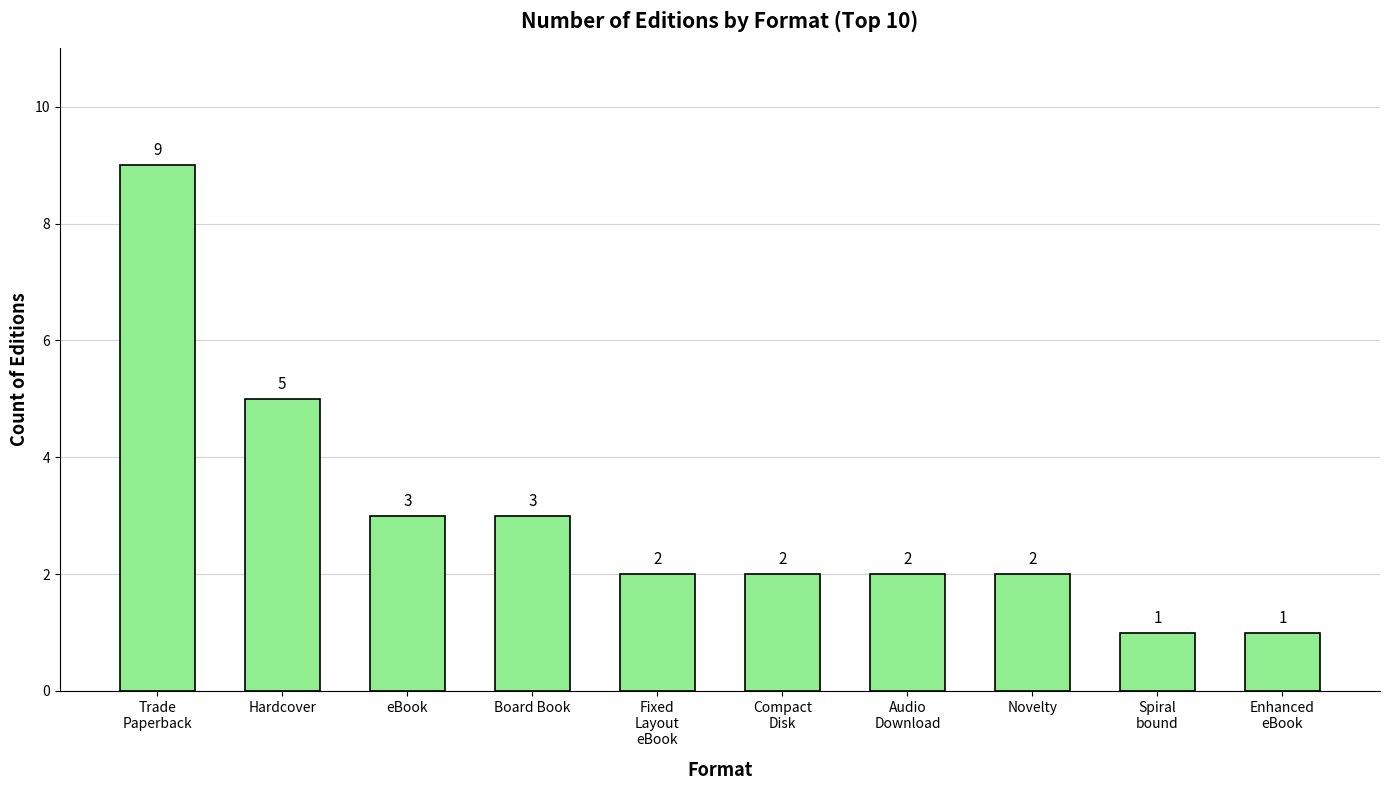

What is the approximate value at eBook?

3